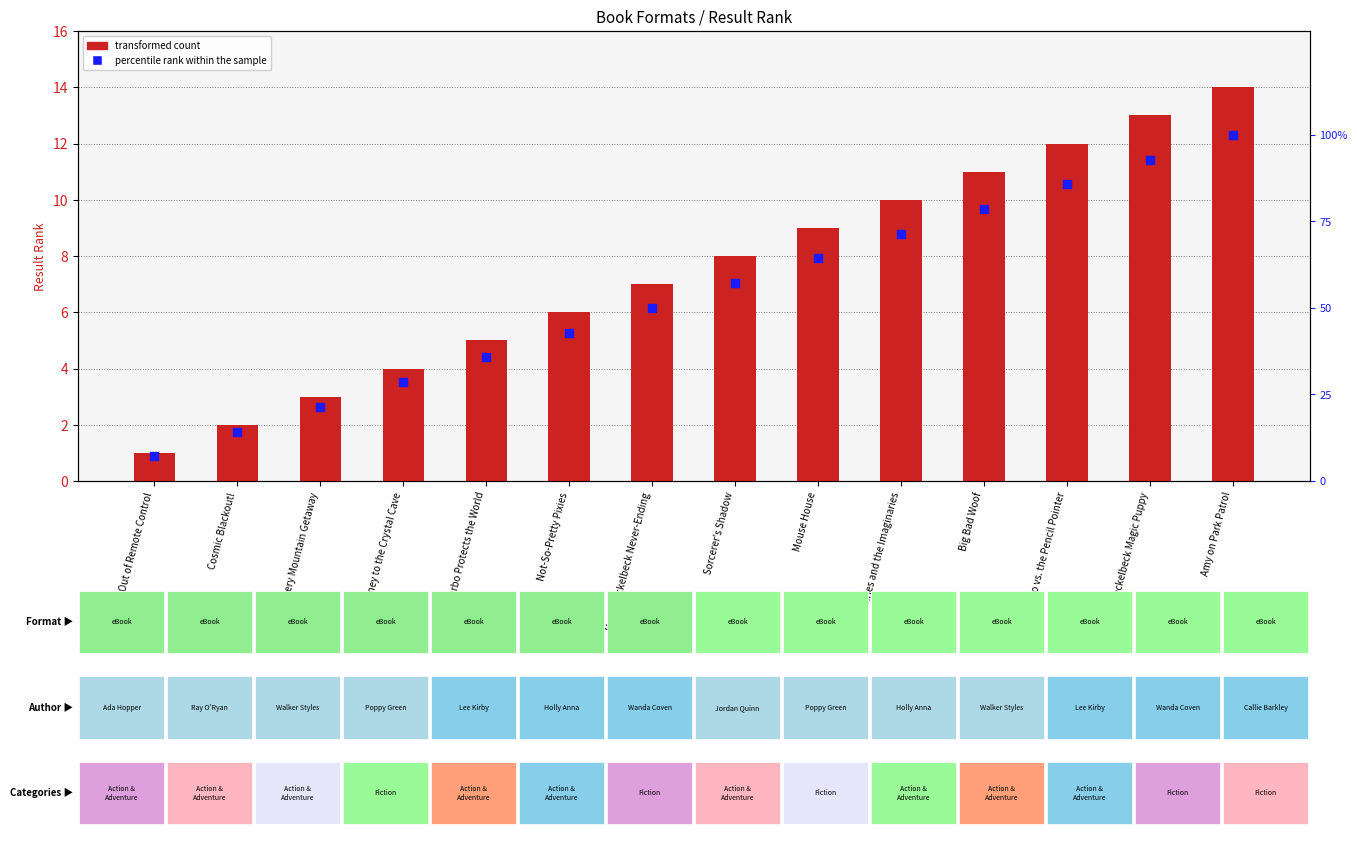

What is the total value across all series at Sparkle Fairies and the Imaginaries?

87.4